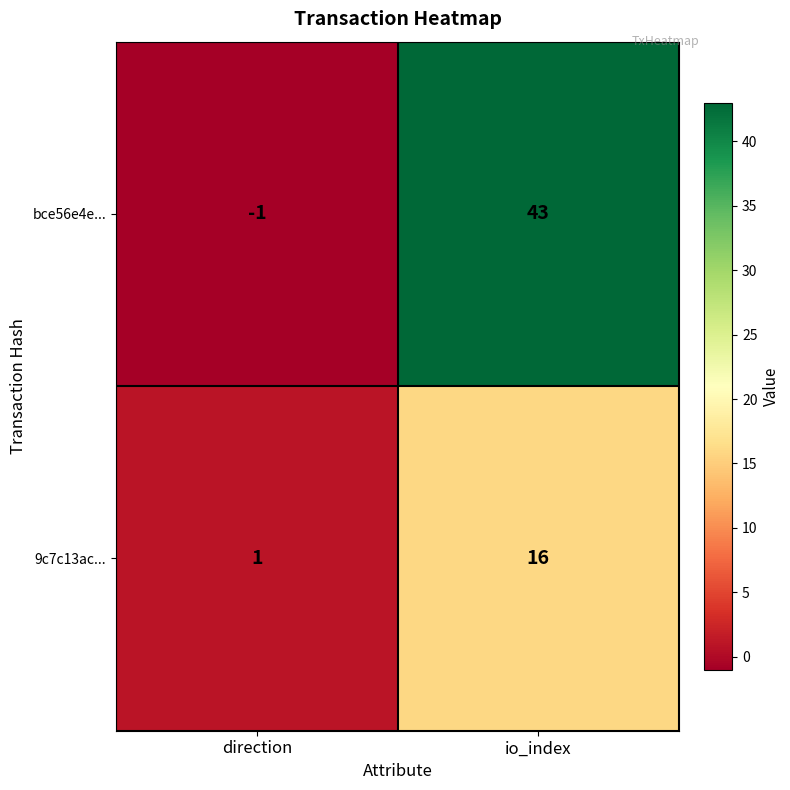

Rank the series by their average value, from lowest to highest.

9c7c13ac..., bce56e4e...